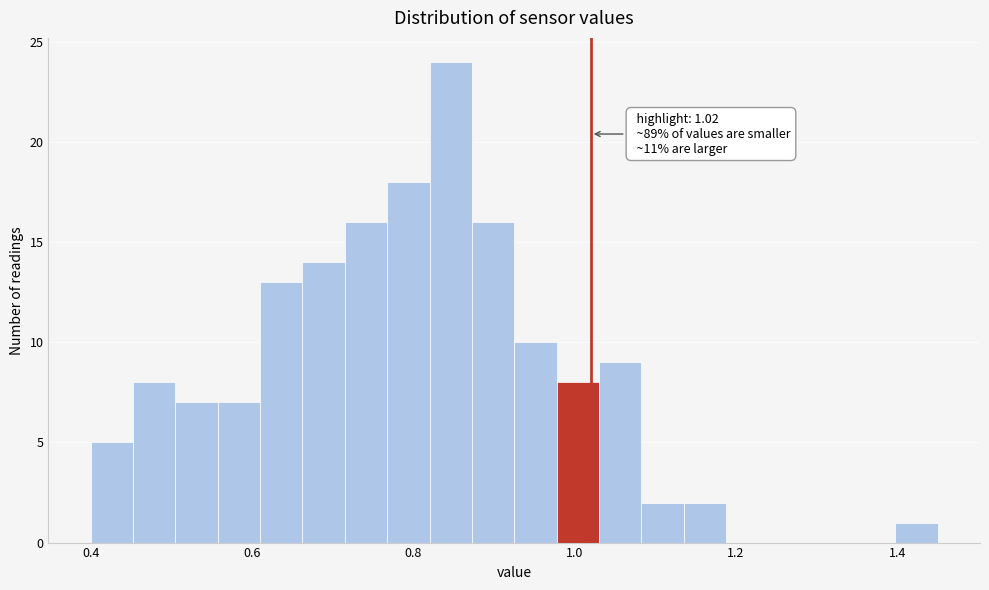

Read against the x-axis, roughly where is the centre of the tallest bar?

0.84